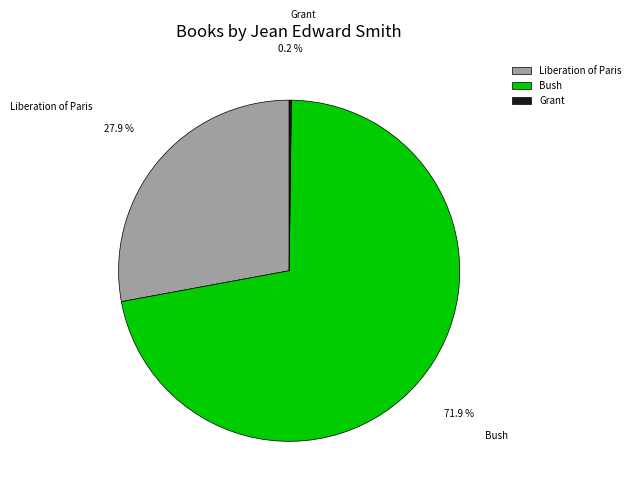

How much of the chart is everything except Bush?

28.1%